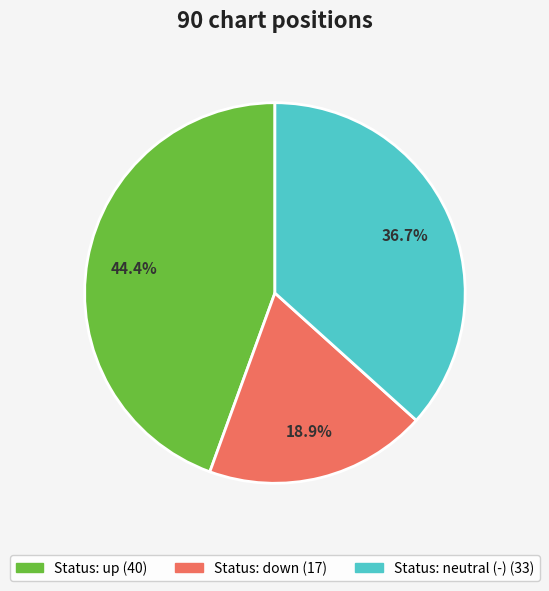

Does any single category account for the majority?

No